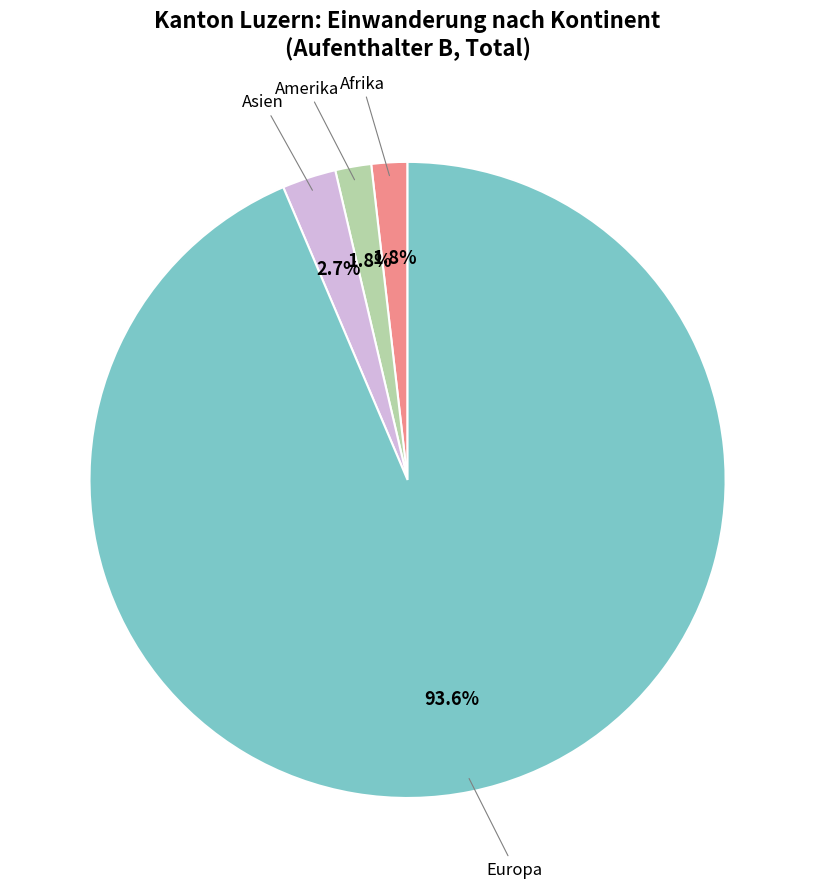

Which slice is the largest?

Europa